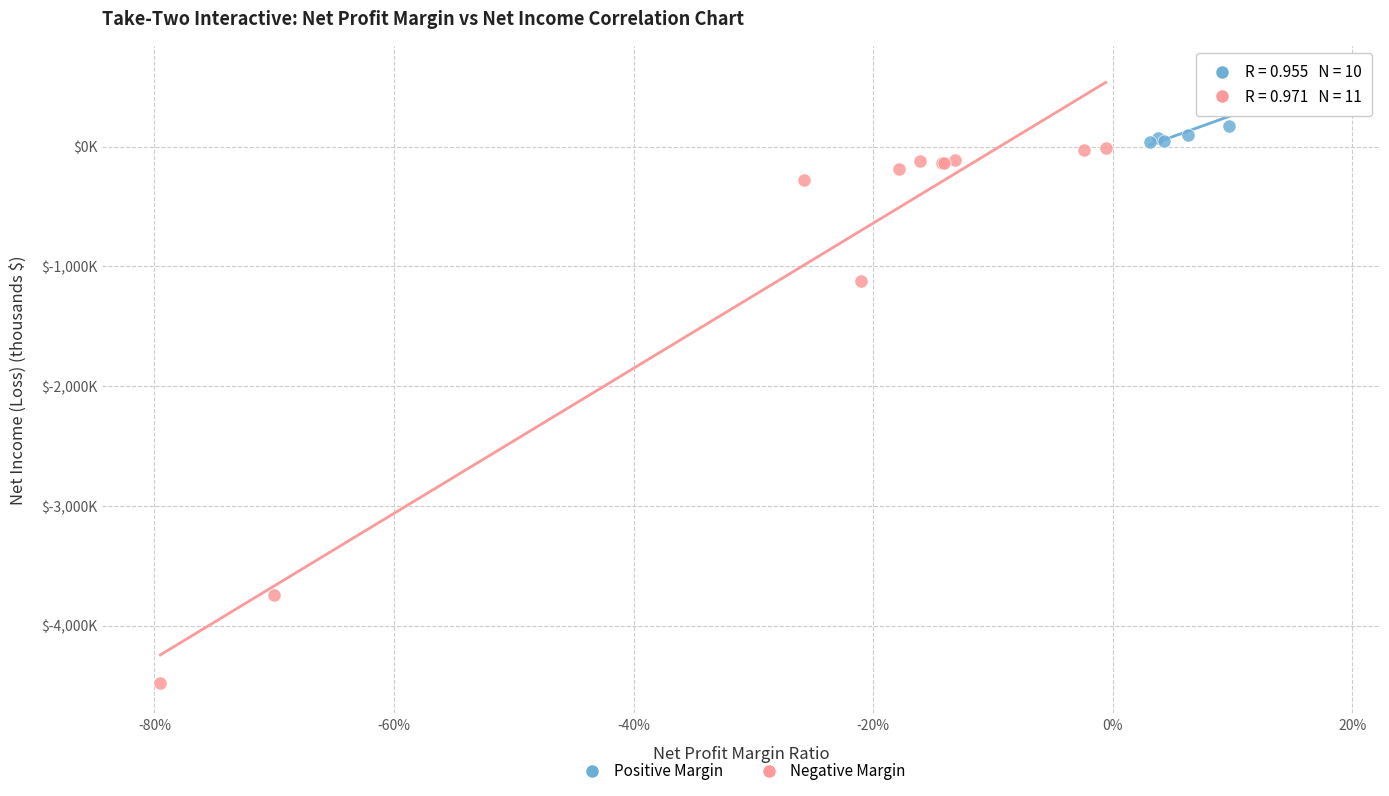

Which series contains the highest Y value?

Positive Margin